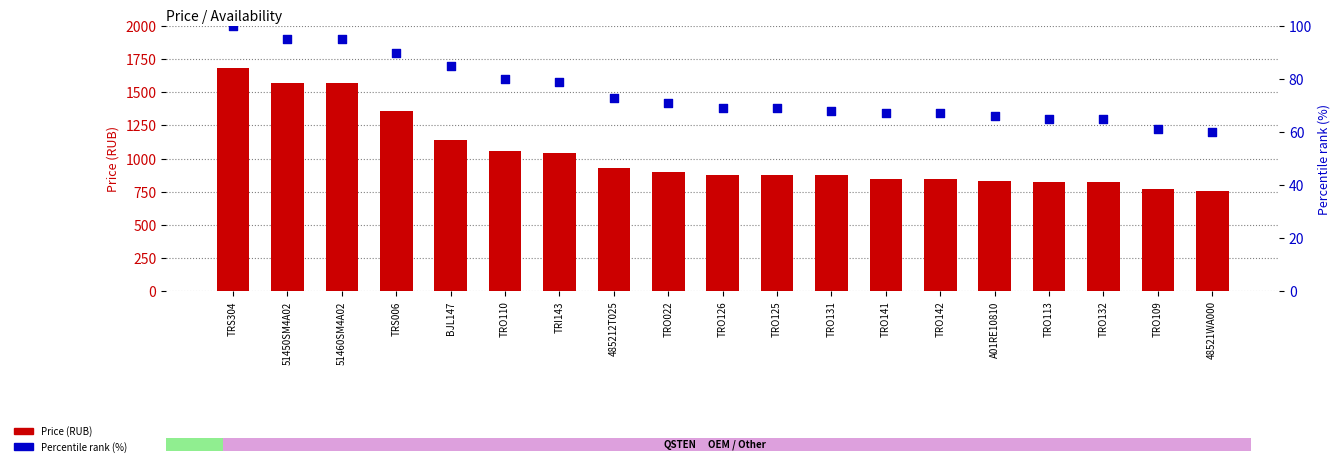

Which series contains the highest Y value?

Price (RUB)